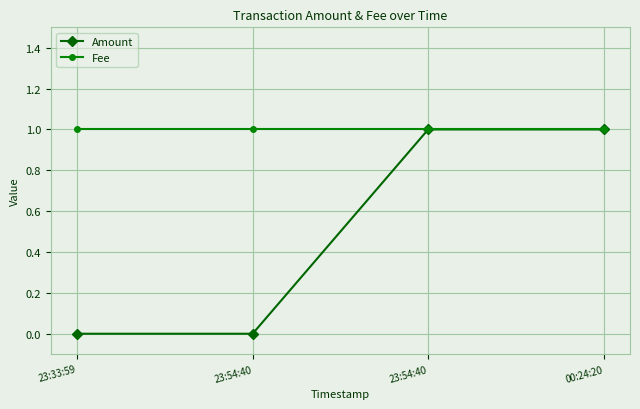

True or false: Fee has a value of 2 at 23:54:40.

False